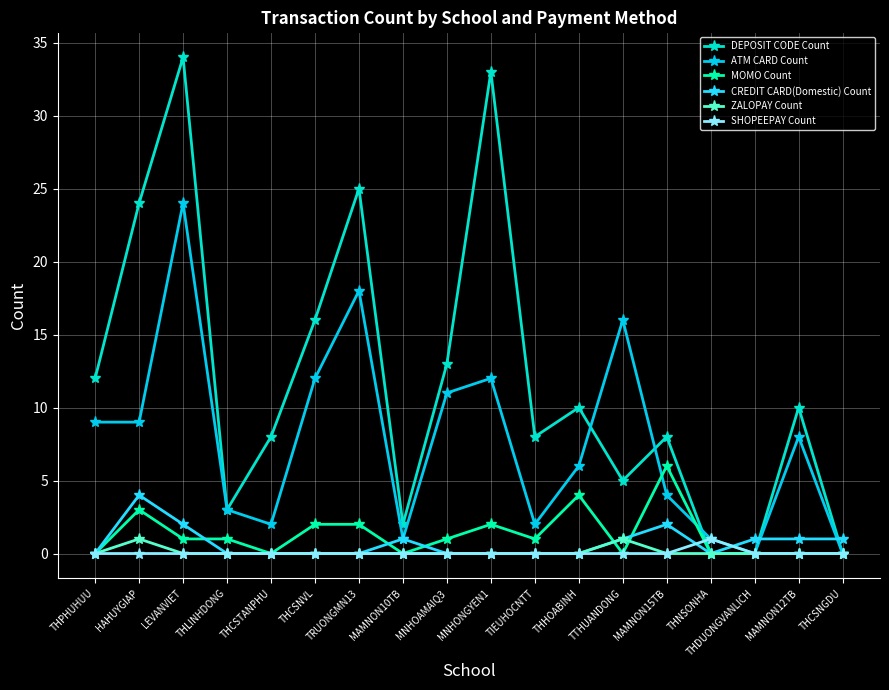

What are all the series names shown in the legend?

DEPOSIT CODE Count, ATM CARD Count, MOMO Count, CREDIT CARD(Domestic) Count, ZALOPAY Count, SHOPEEPAY Count